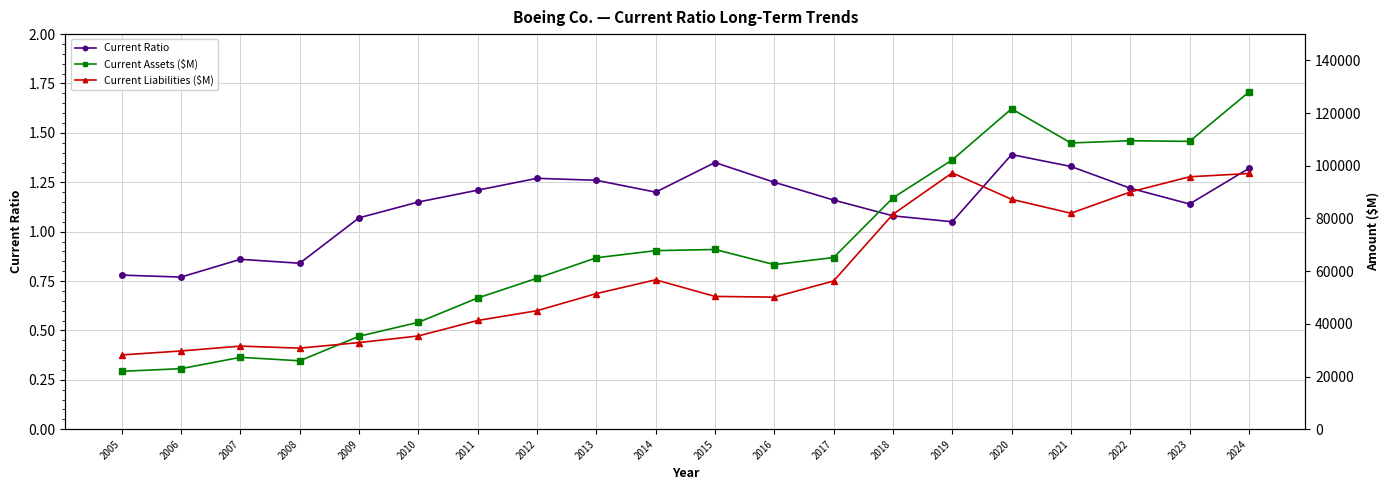

Is this an area chart (filled region under the line)?

No